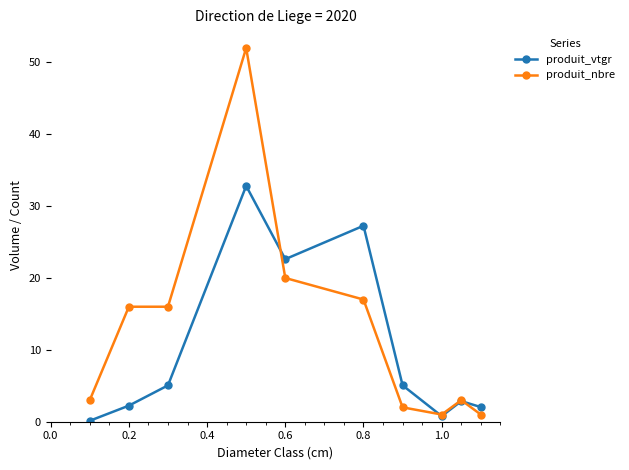

List the series in order of their overall mean, lowest first.

produit_vtgr, produit_nbre